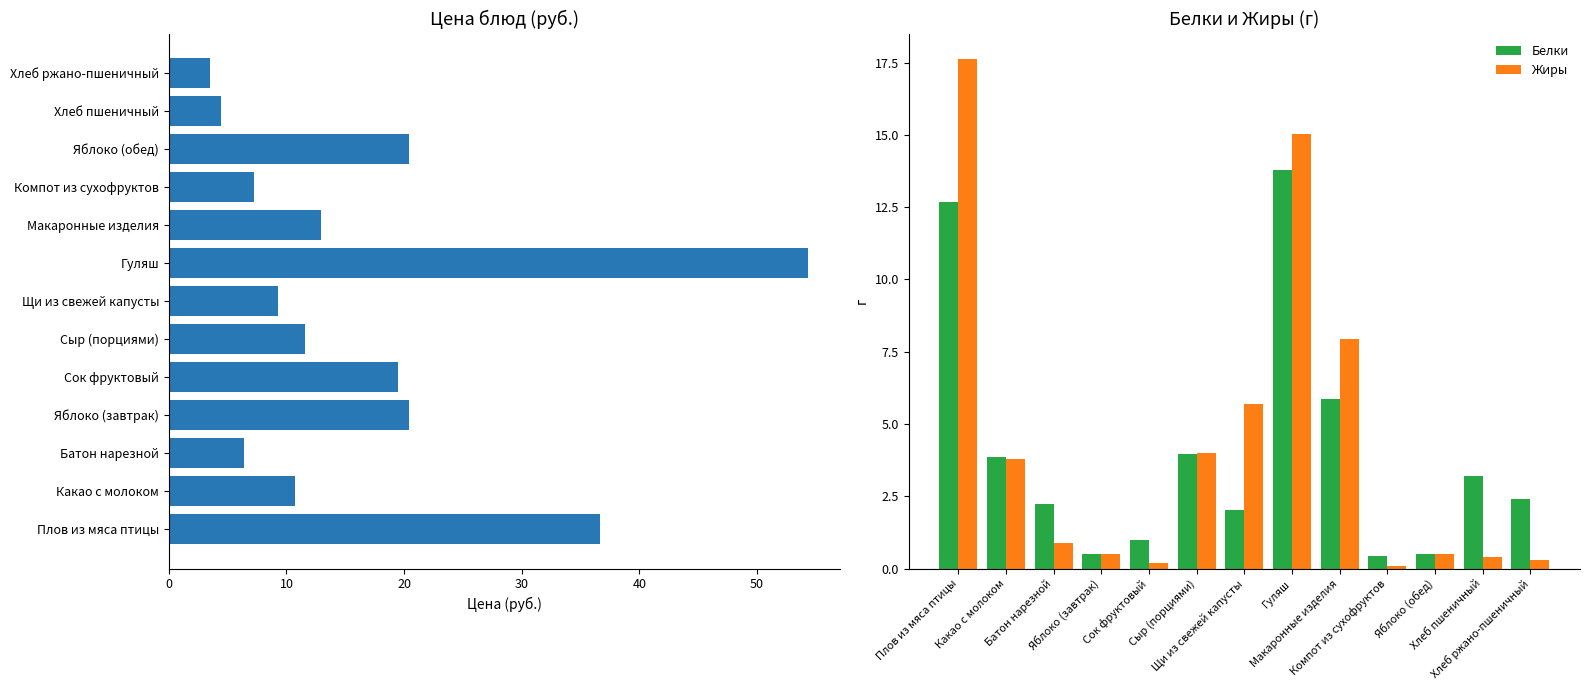

At 60, list the series in order from largest to smallest.

Цена, Жиры, Белки